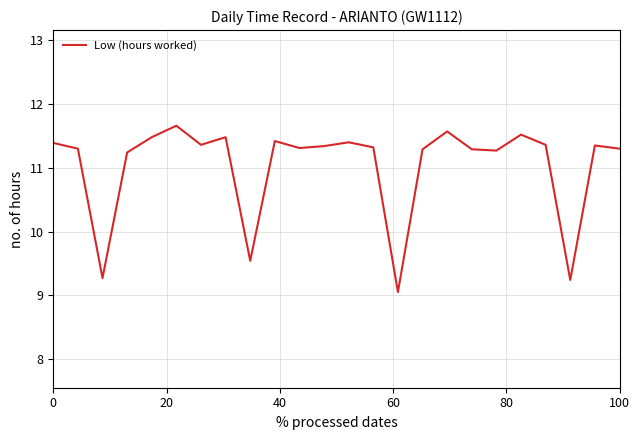

What is the difference between the maximum and minimum values?

2.6